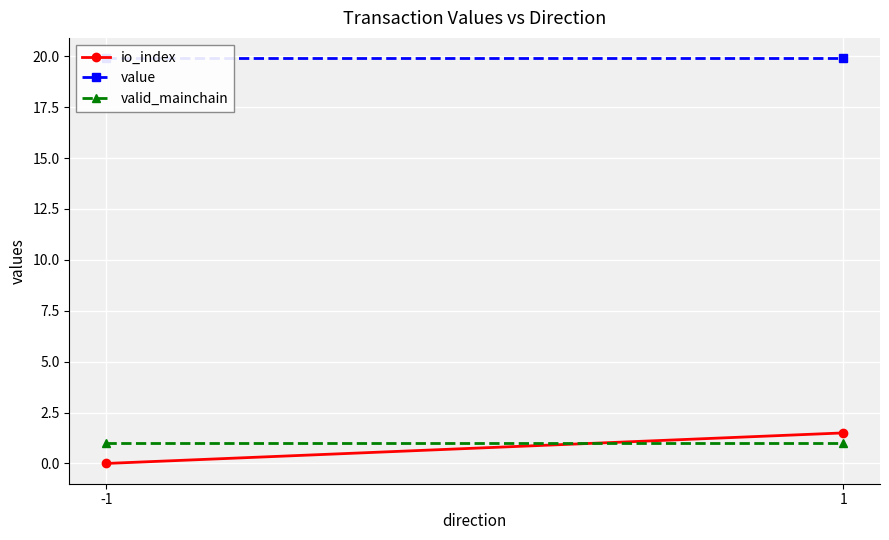

Which category has the highest value in the value series?

-1